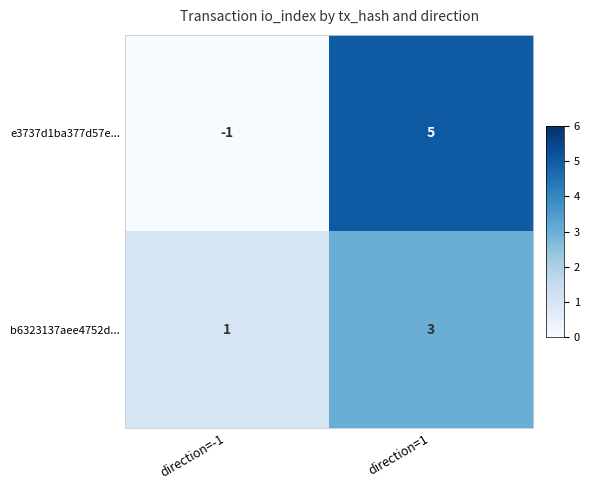

Read the b6323137aee4752d... value at direction=1.

3